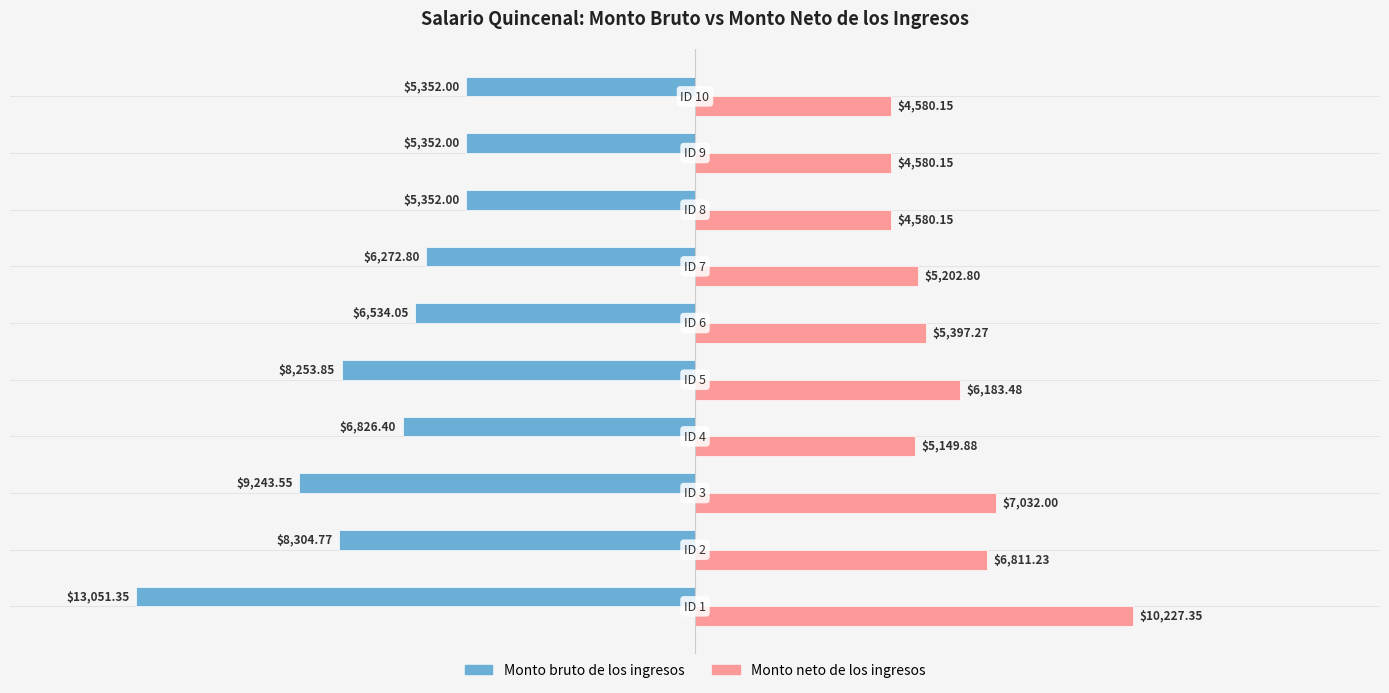

List the series in order of their peak value, highest first.

Monto neto de los ingresos, Monto bruto de los ingresos